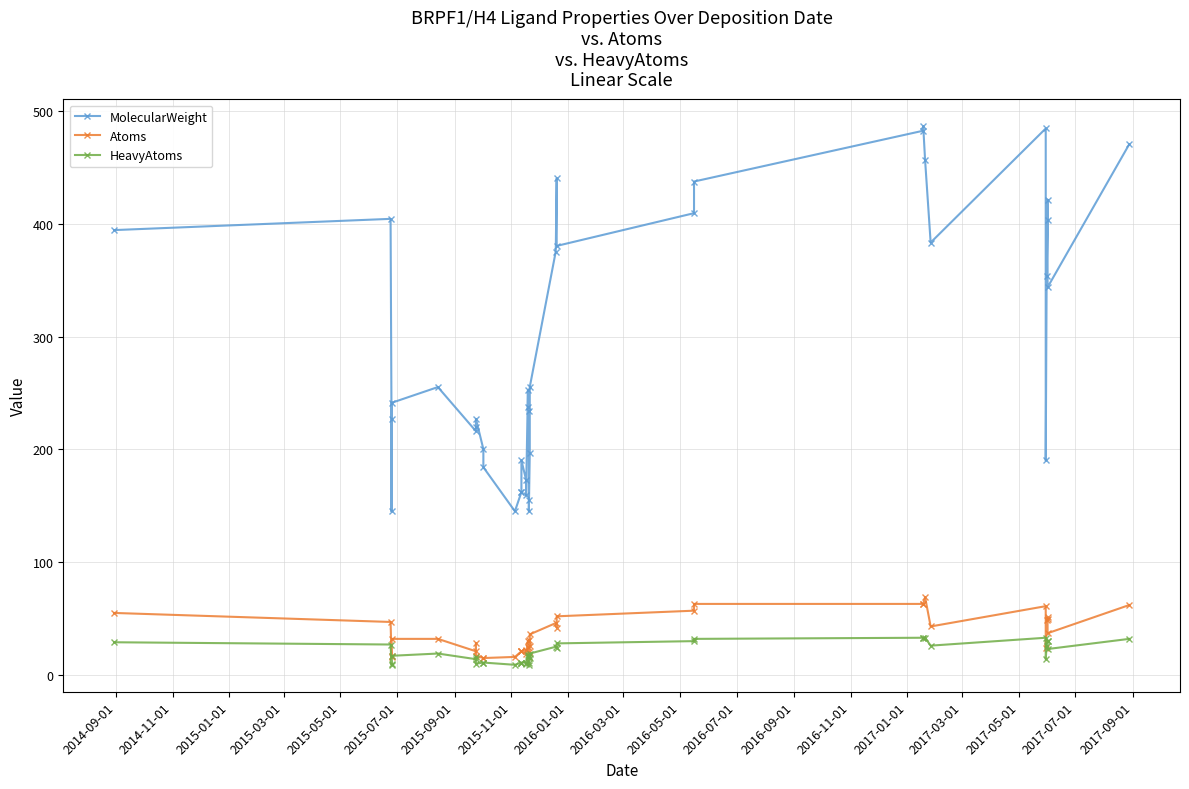

What is the maximum value shown in the chart?

486.6